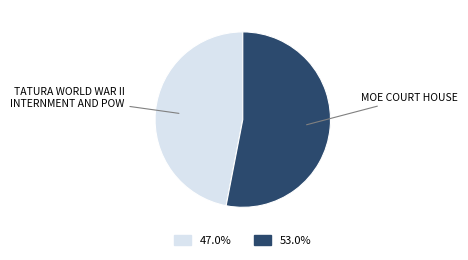

How many slices are in this pie chart?

2